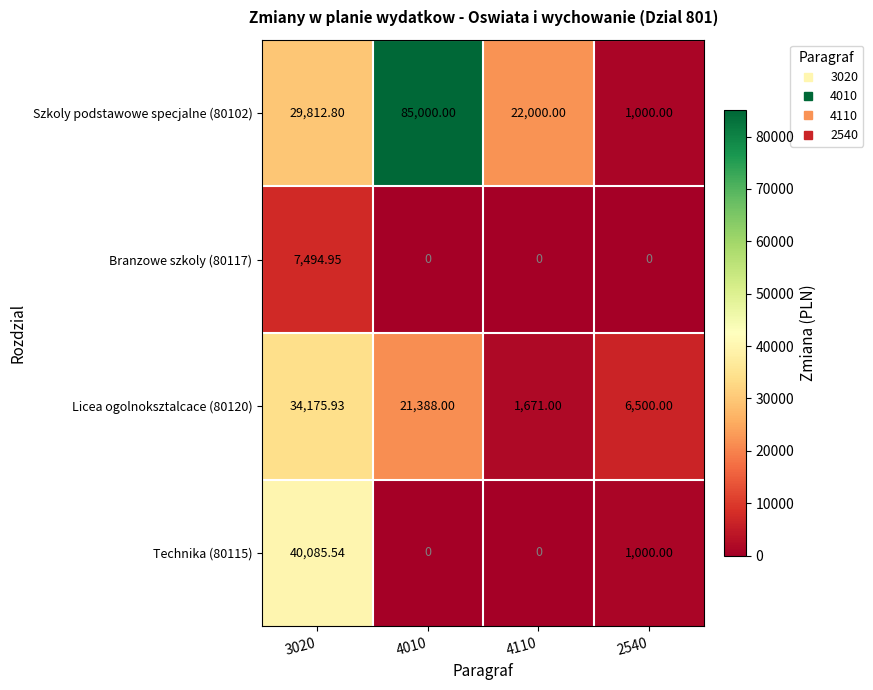

Between 3020 and 2540, which series saw the biggest shift?

Technika (80115)